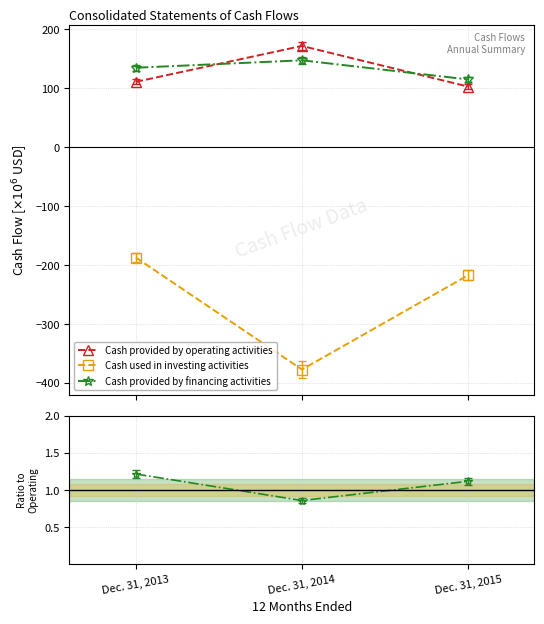

At which label is Cash provided by operating activities closest to 137?

Dec. 31, 2013